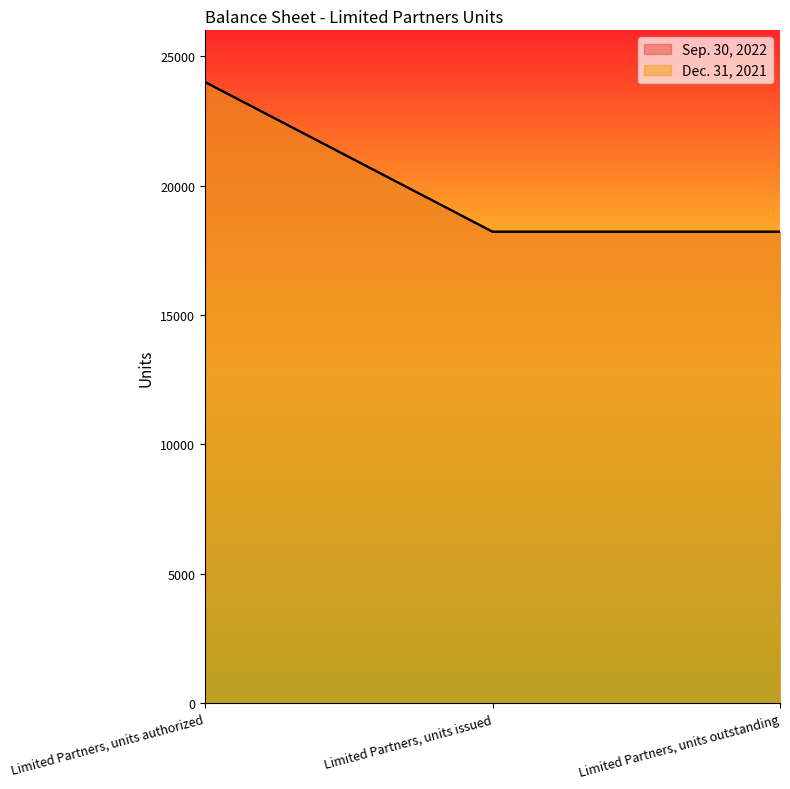

What is the value of the Dec. 31, 2021 point at the 1st from the left?

24000.0